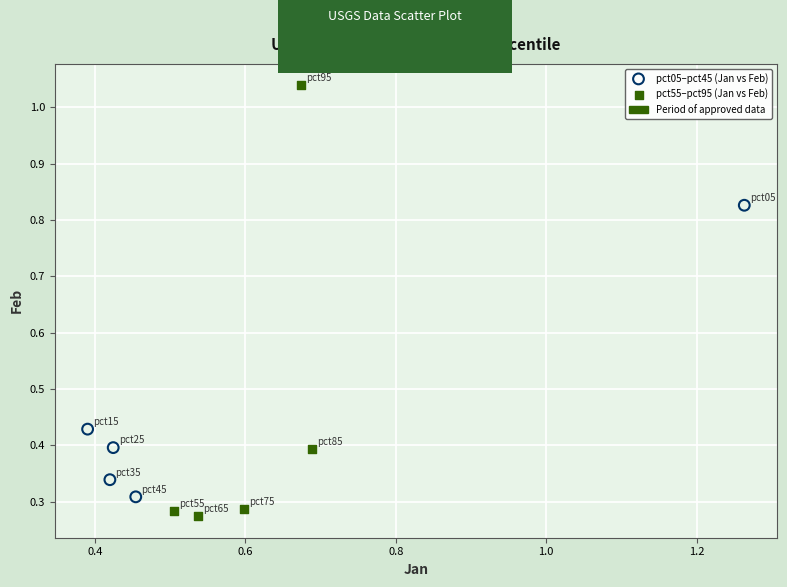

Which series has the widest spread of Y values?

pct55–pct95 (Jan vs Feb)